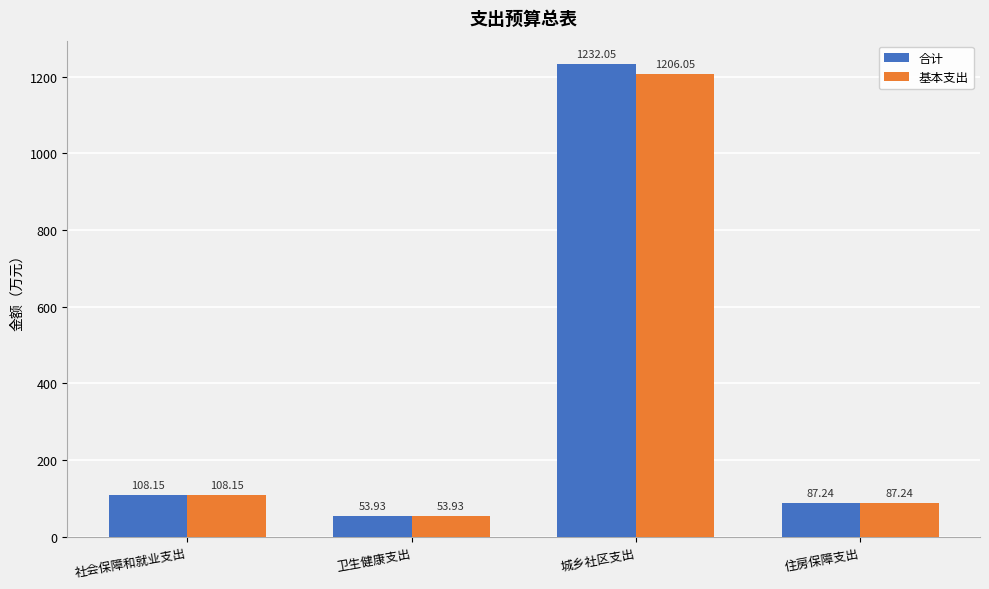

Is it true that 基本支出 equals 1850.3 at 城乡社区支出?

False